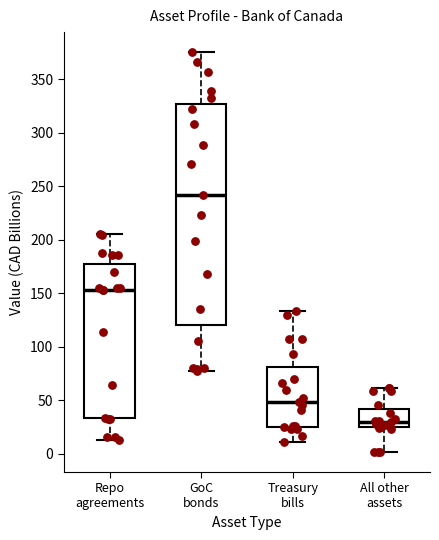

Which box is the tallest, from its lower edge to its upper edge?

GoC bonds